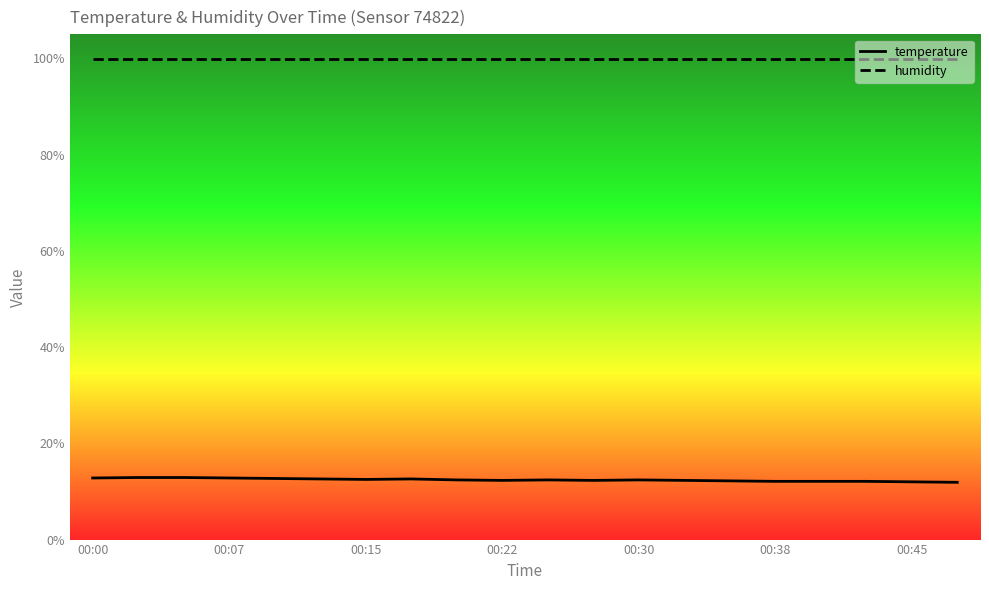

True or false: humidity and temperature cross at least once.

False